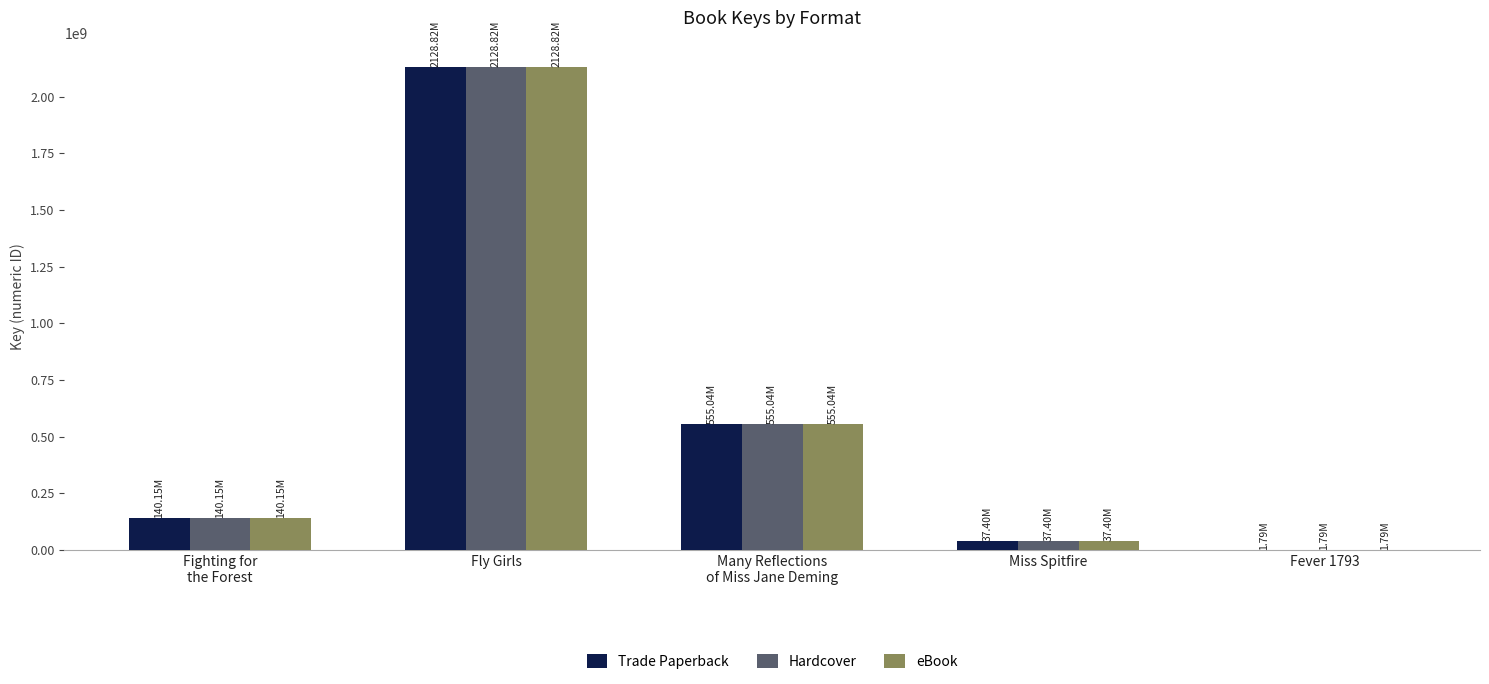

The value of eBook at Fighting for
the Forest is 140145620. True or false?

True